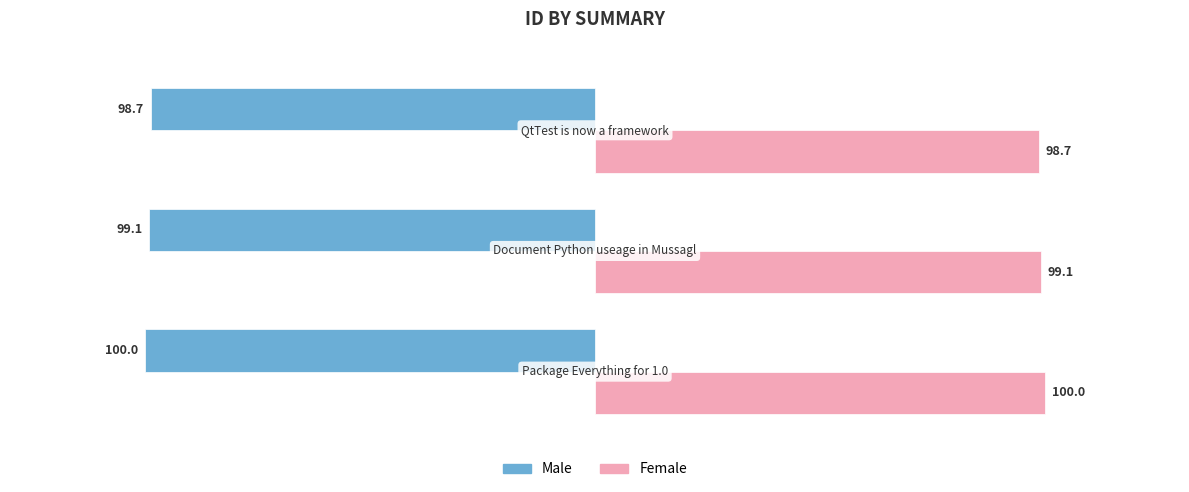

Count the Female values in the range 98 to 100.

3